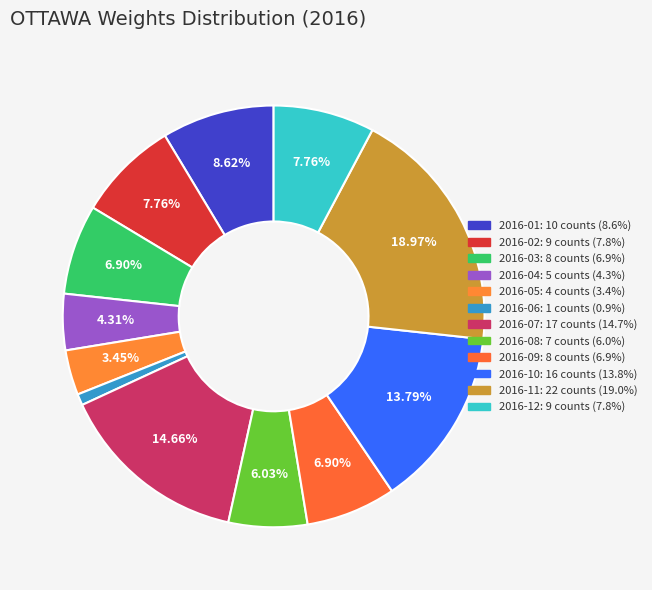

Count the number of slices in the pie.

12